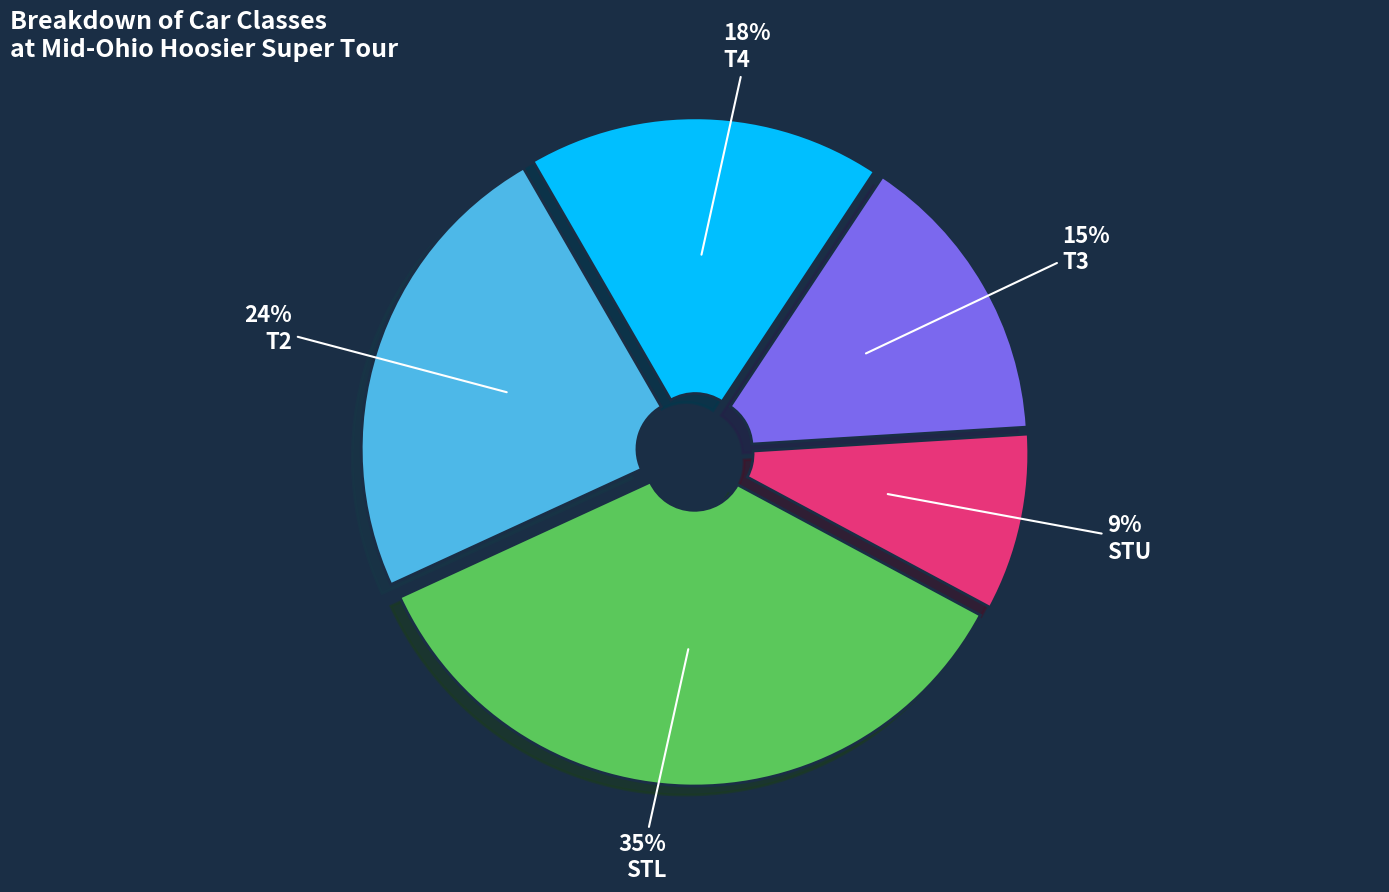

What percentage is the T4 slice, to the nearest percent?

18%